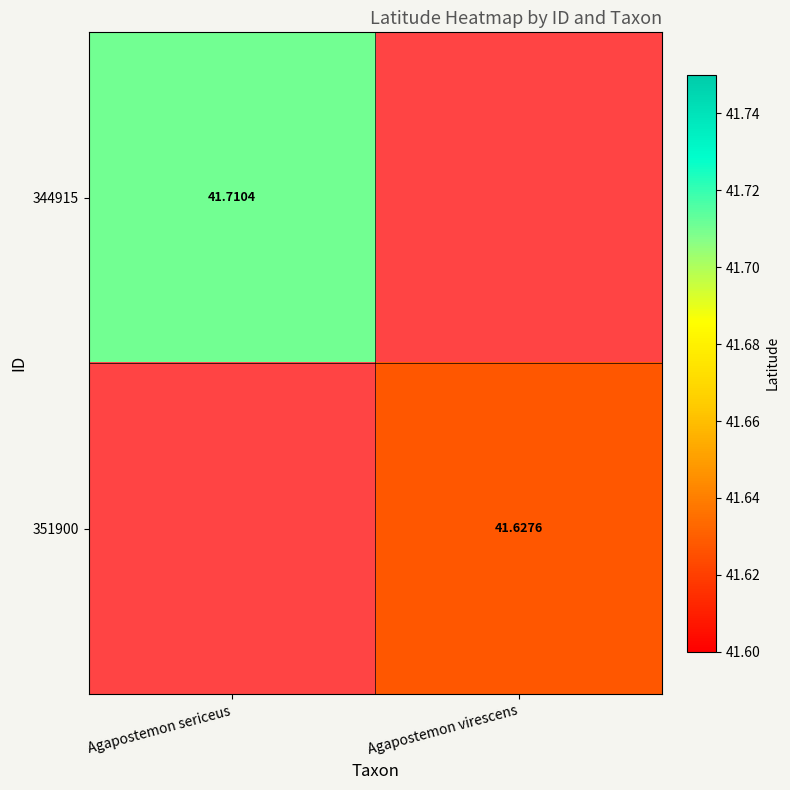

Which label corresponds to the largest value in the chart?

Agapostemon sericeus